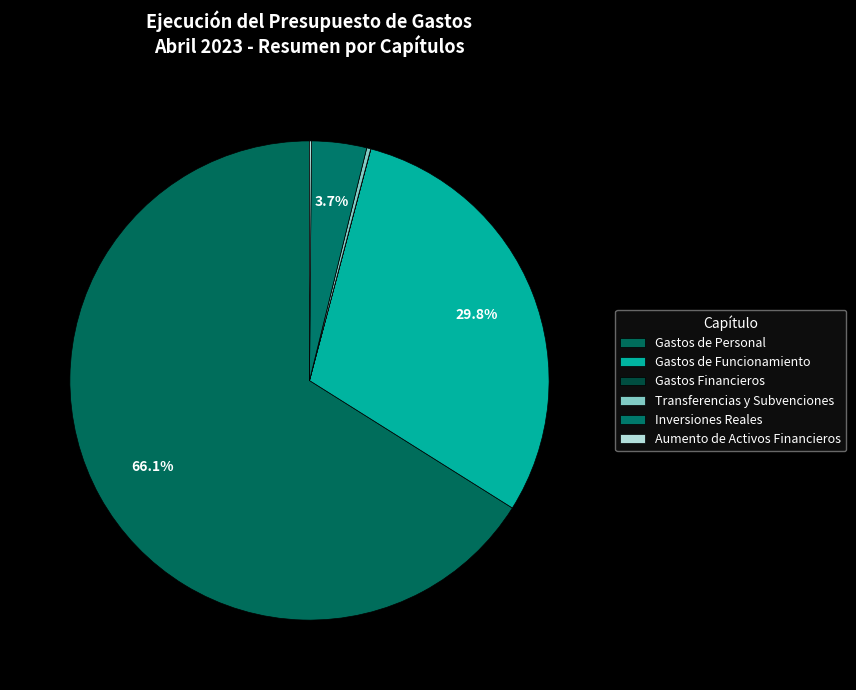

How many slices are in this pie chart?

6